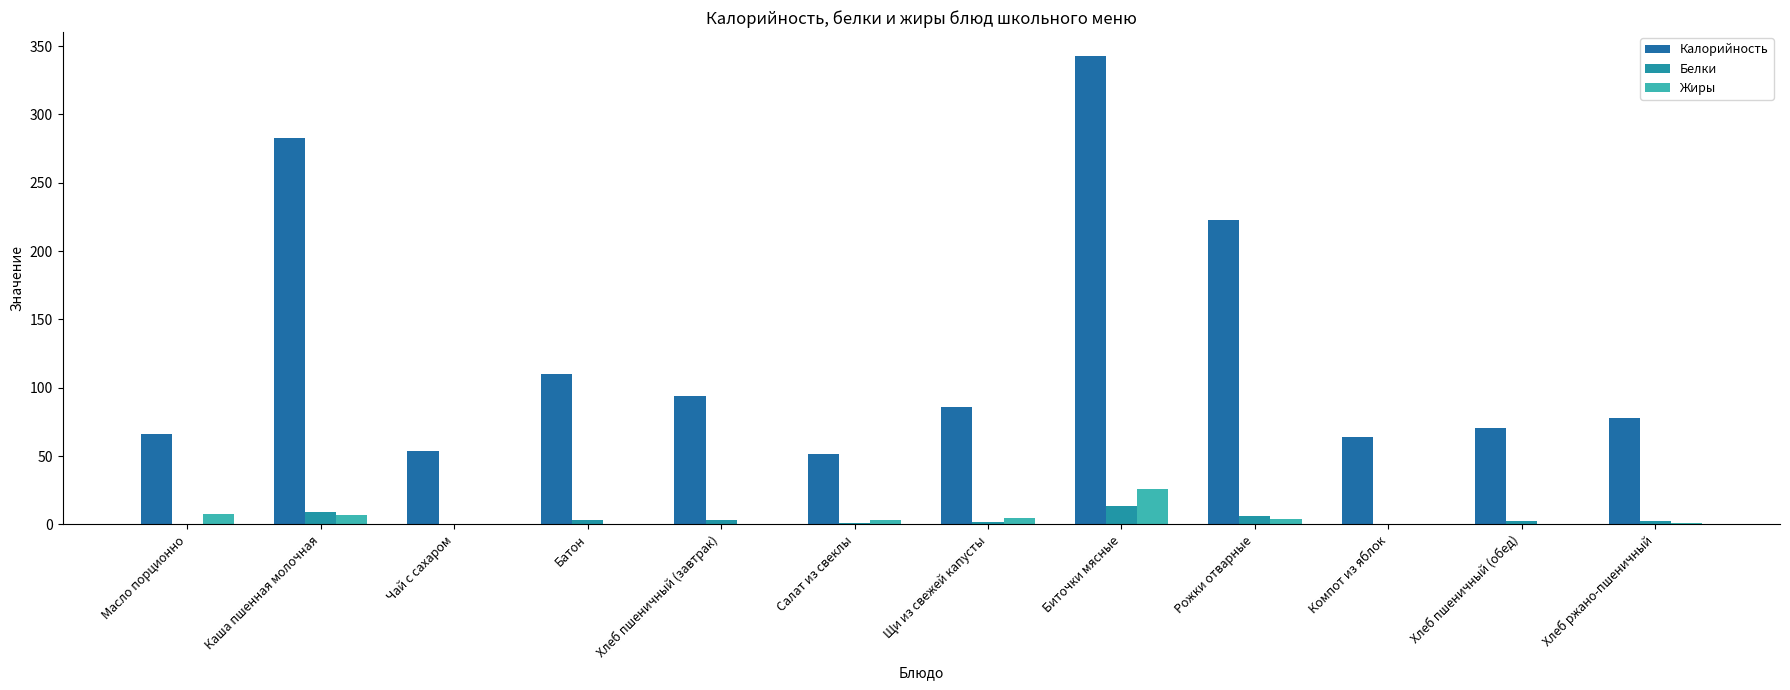

Reading left to right, extract all data points from this chart.

Калорийность: 66.1	282.8	53.4	110.0	94.0	51.3	86.0	343.1	222.5	63.6	70.5	77.7
Белки: 0.1	8.8	0.2	3.5	3.0	0.9	1.6	13.1	6.4	0.1	2.3	2.5
Жиры: 7.2	7.1	0.1	0.5	0.3	3.1	4.7	25.8	3.7	0.1	0.2	1.0